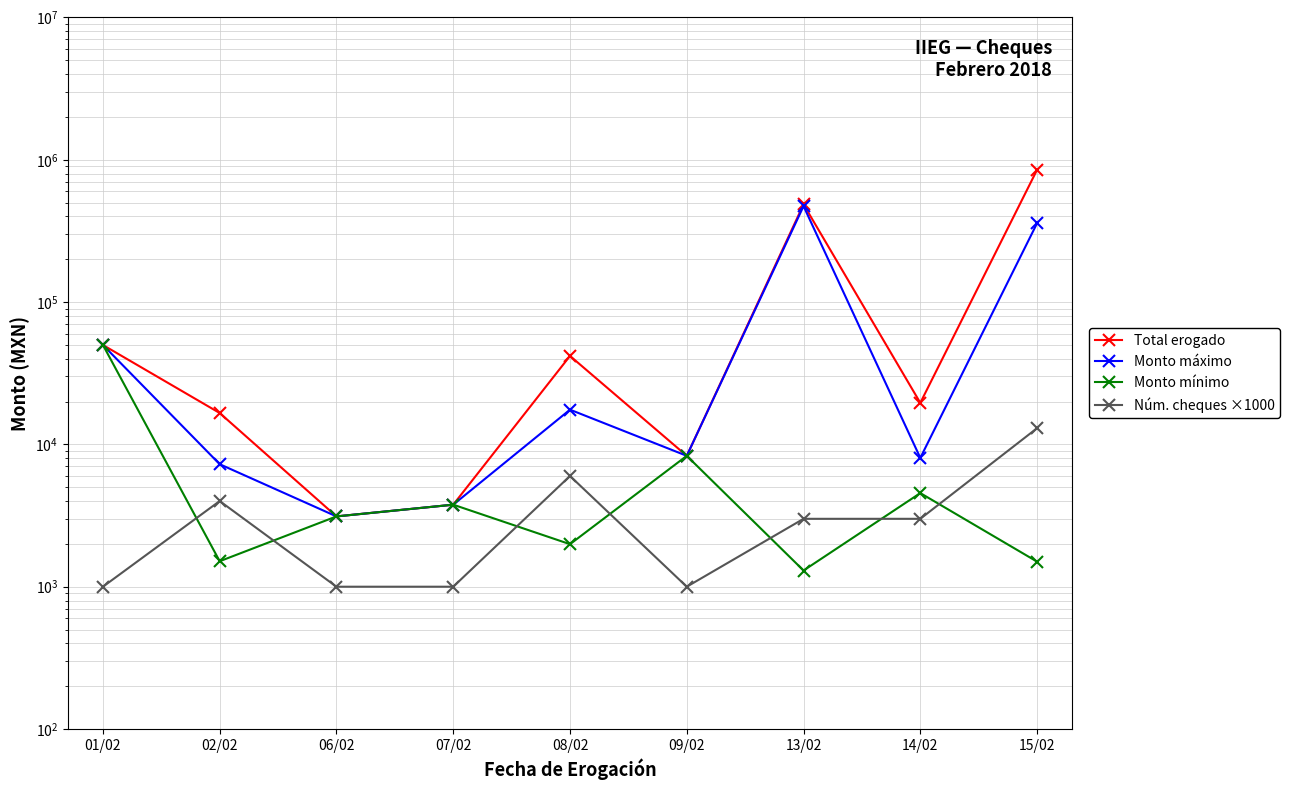

True or false: Monto mínimo has a value of 728.2 at 06/02.

False